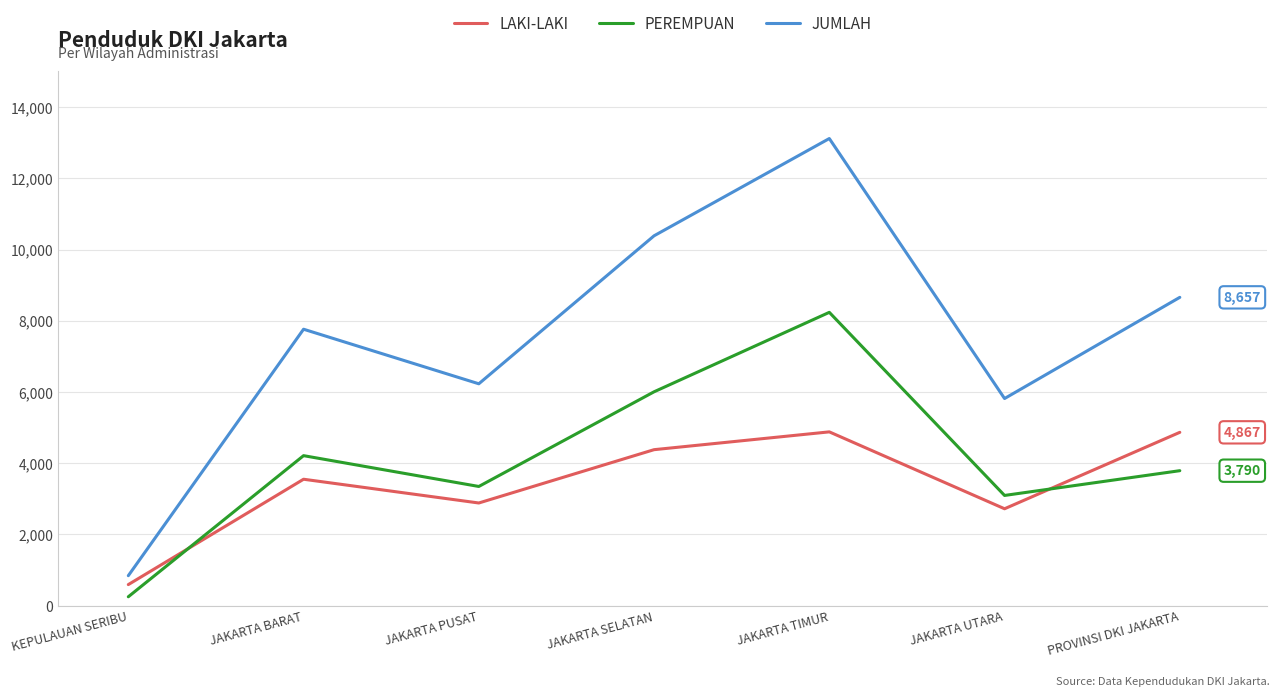

Which series has the largest range (max minus min)?

JUMLAH